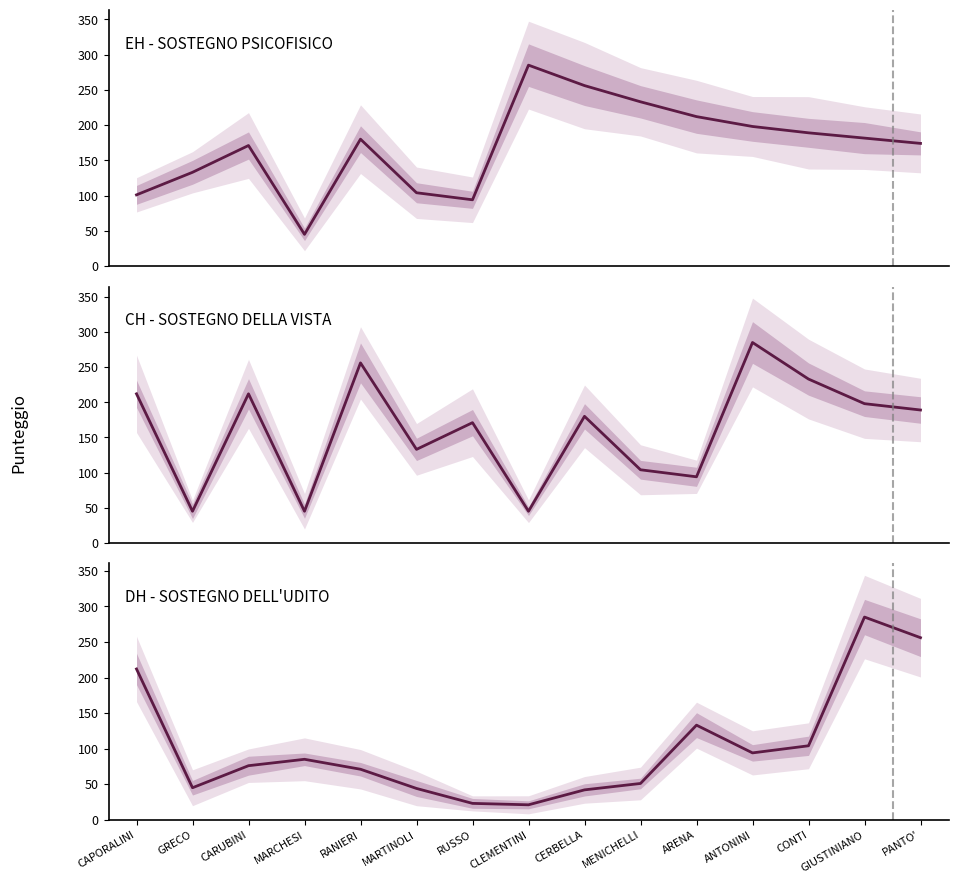

Between GIUSTINIANO and CARUBINI, which is larger?

GIUSTINIANO